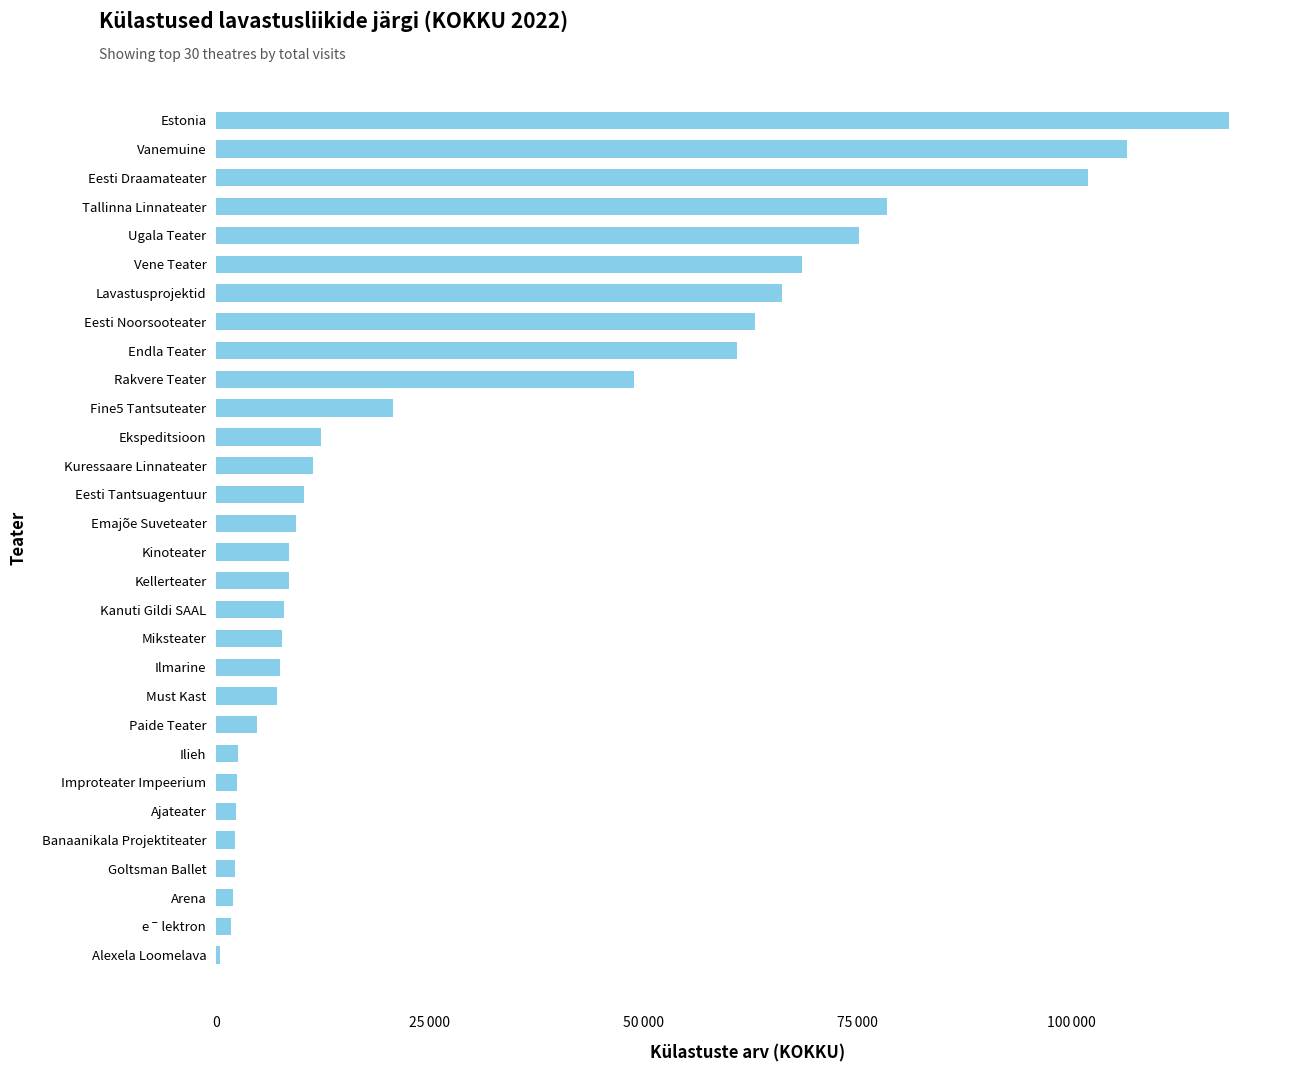

At which label is the value closest to 59469?

Endla Teater